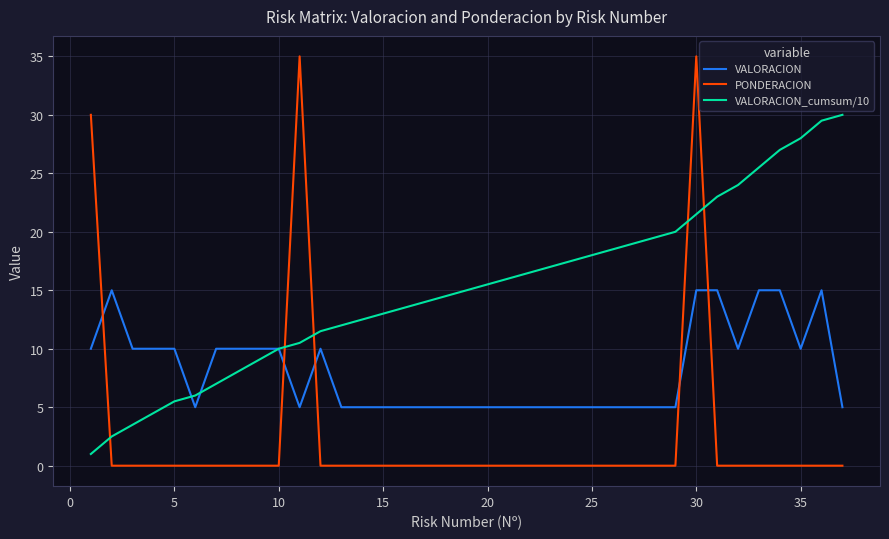

How many lines are shown in the chart?

3